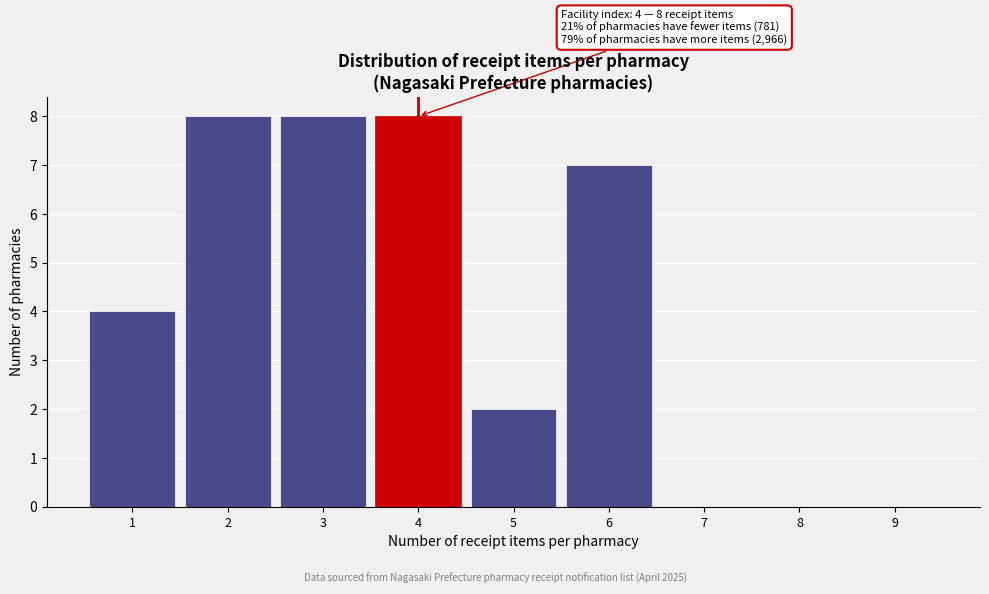

Reading right to left, transcribe all the data shown in this chart.

9=0	8=0	7=0	6=7	5=2	4=8	3=8	2=8	1=4